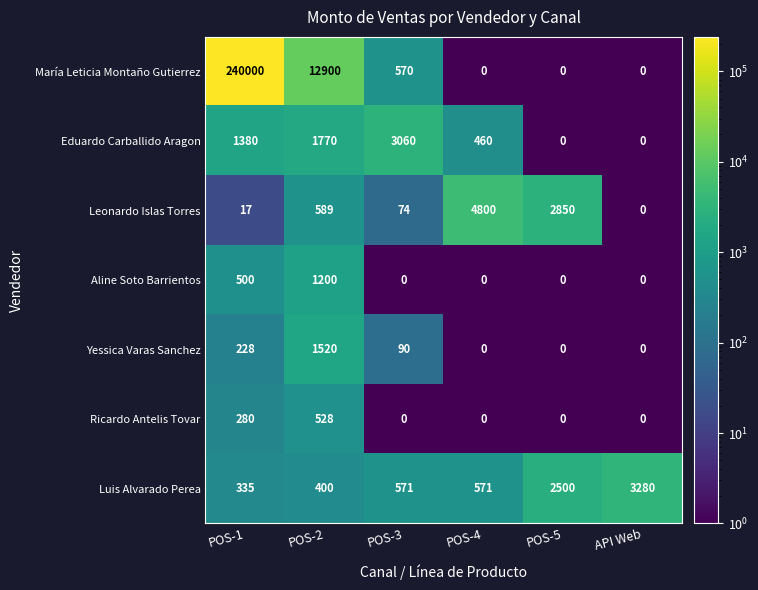

At how many categories does at least one series exceed 16644?

1